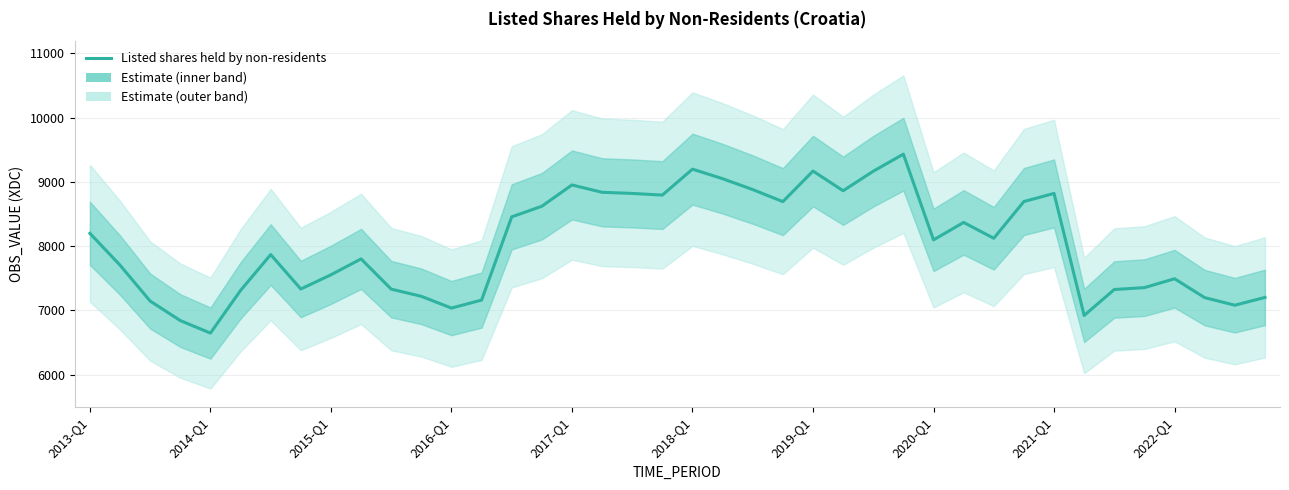

How many data points are less than 8097?

20